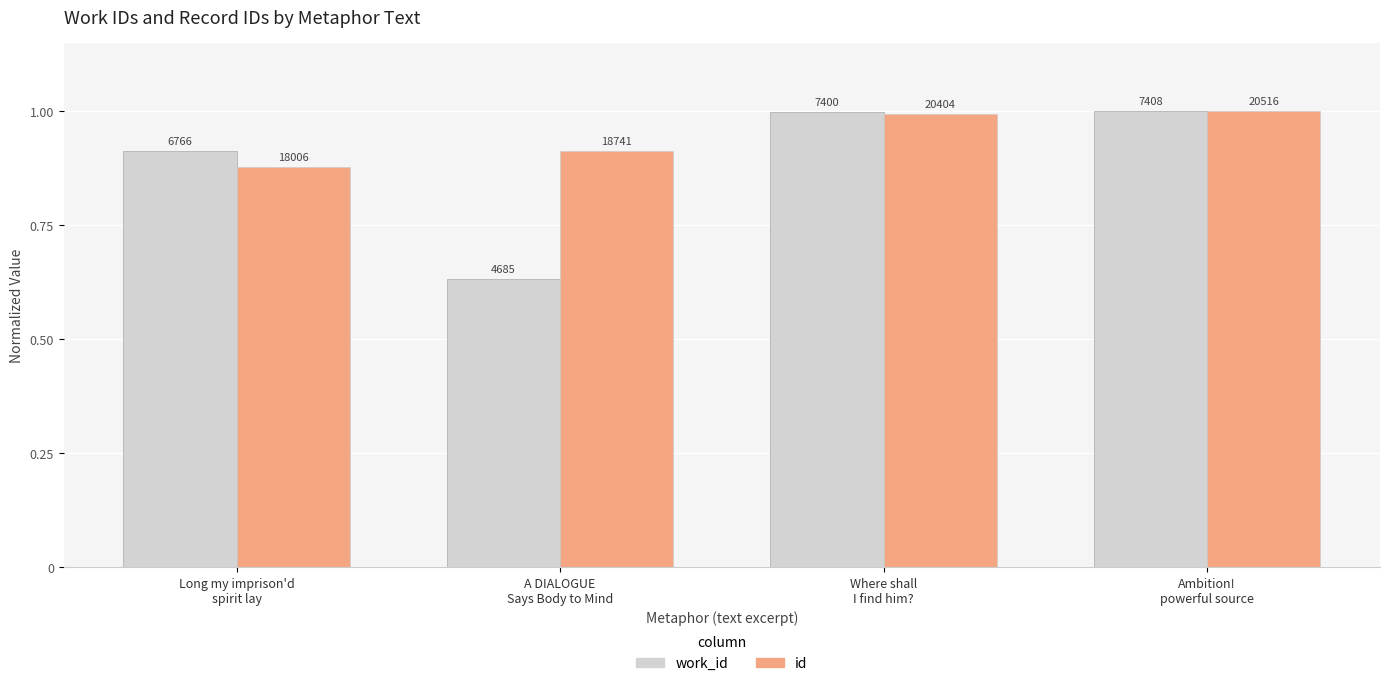

What is the average value of the id series?

0.9